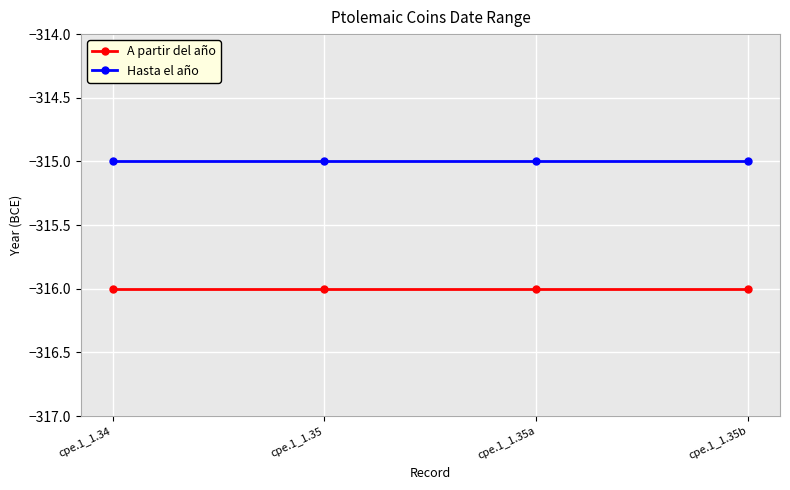

Rank the series by their average value, from lowest to highest.

A partir del año, Hasta el año